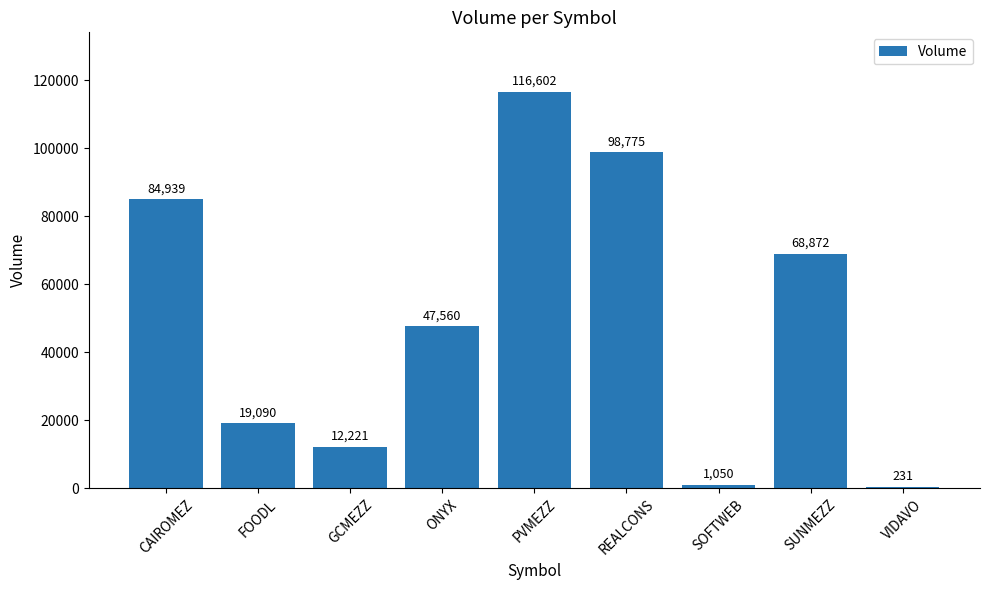

Where is the data nearest to the value 58416?

SUNMEZZ